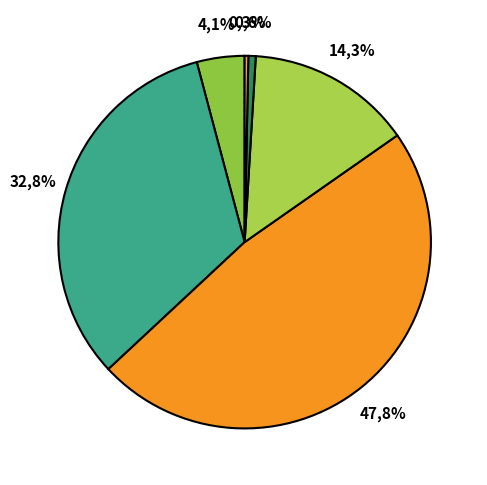

How many segments does this pie chart have?

6